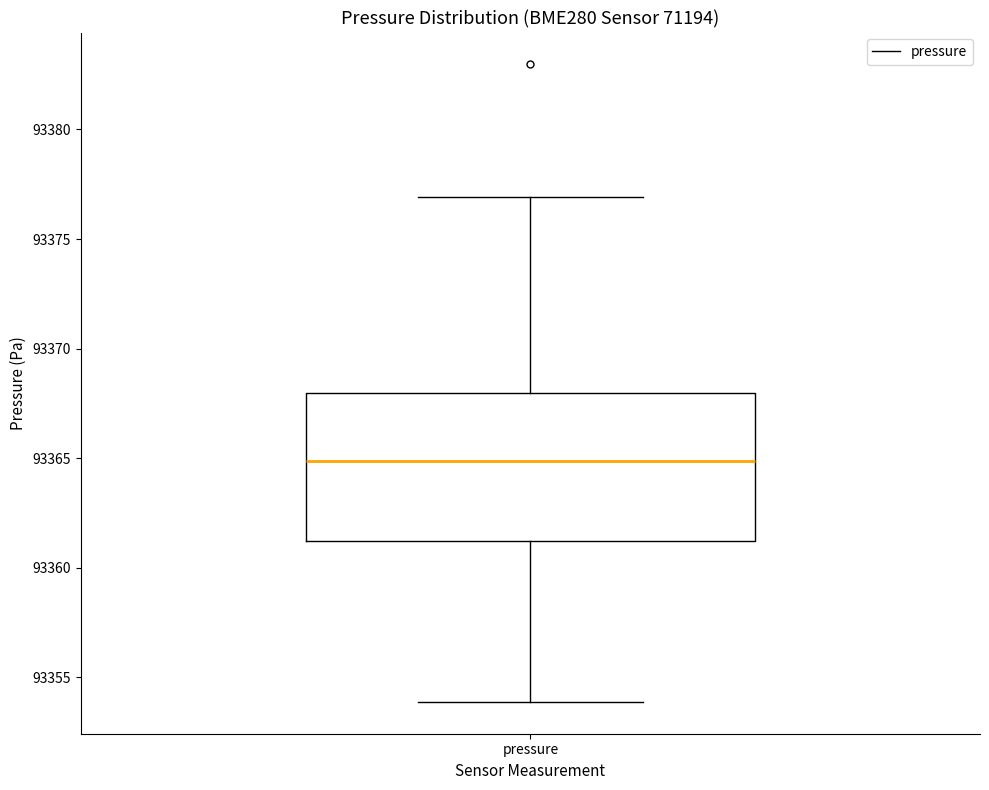

Where does the lower whisker of the box for pressure end on the y-axis? The values are not printed on the chart, so give them approximately, as read against the axis.

93354